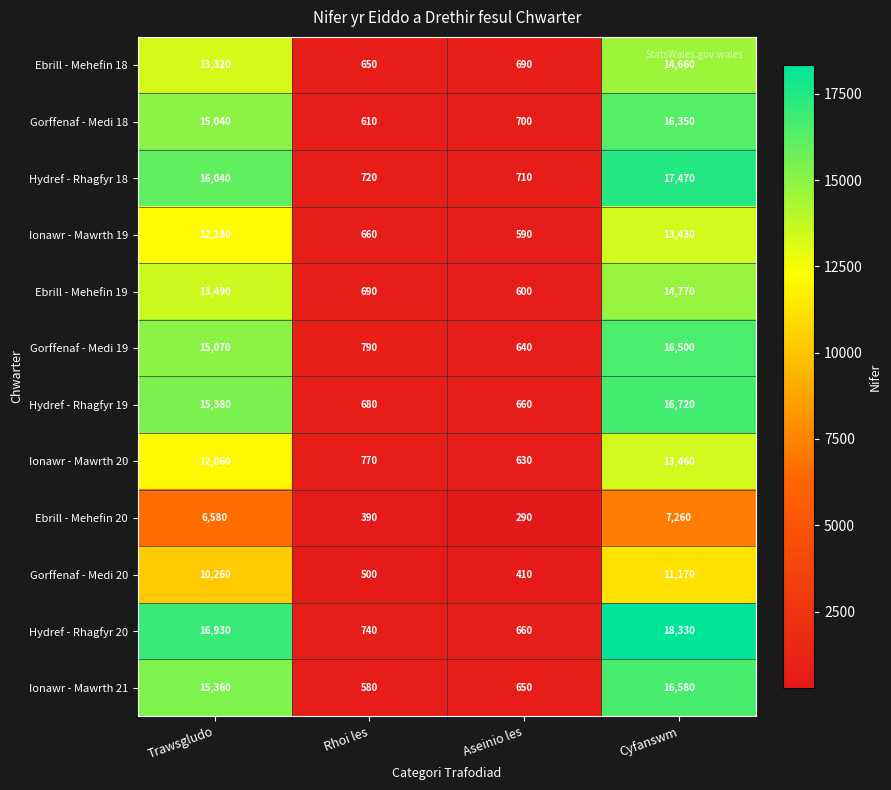

Which category has the lowest value in the Hydref - Rhagfyr 19 series?

Aseinio les